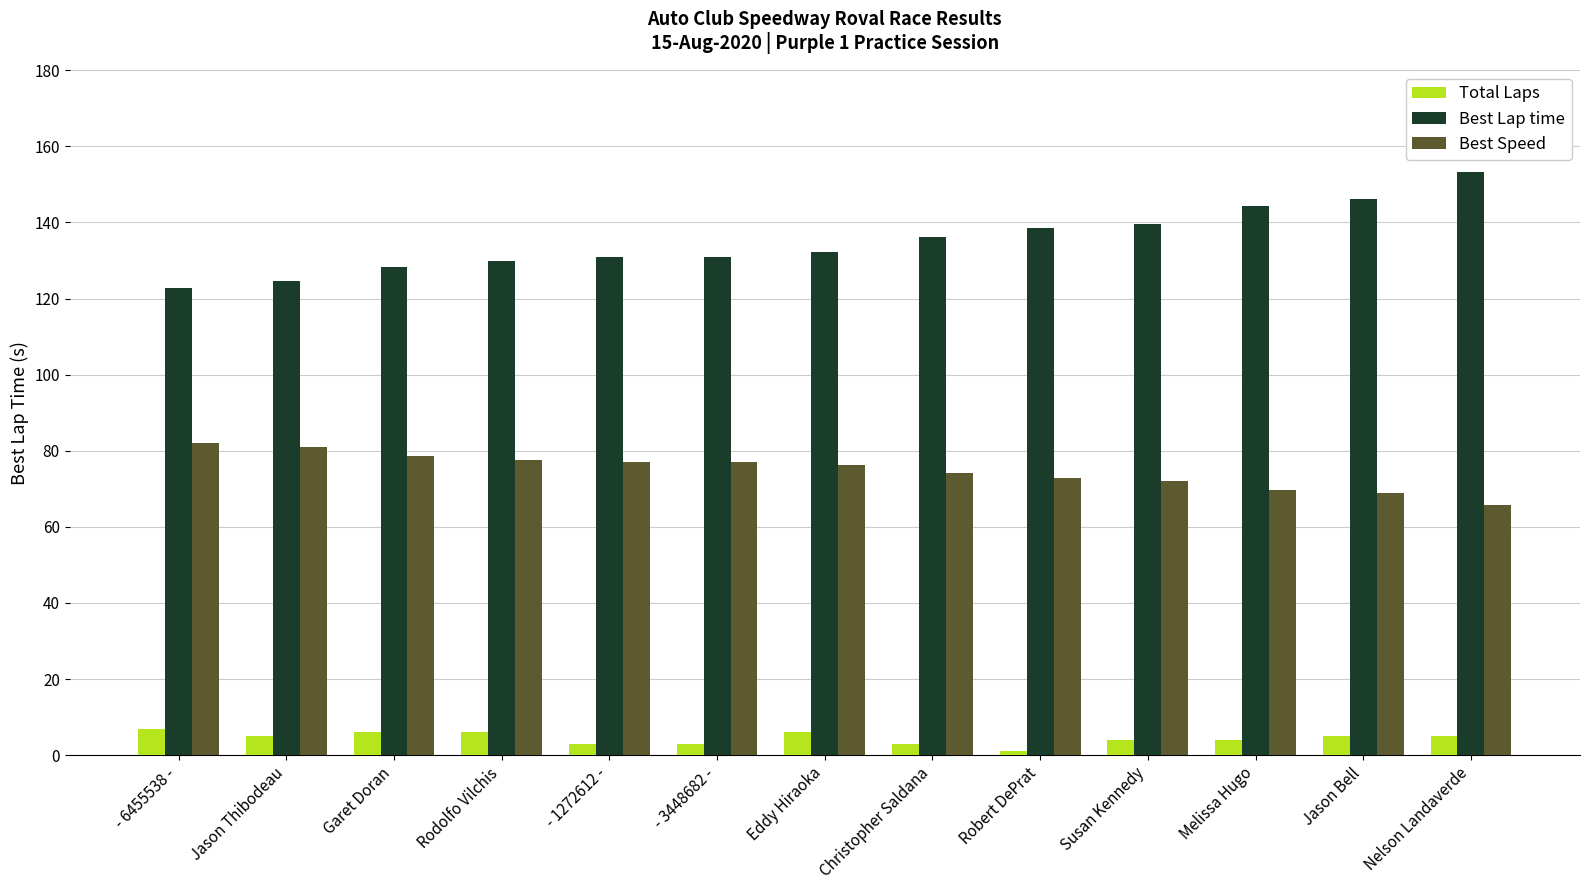

What is the sum of the Best Lap time values at - 3448682 - and Susan Kennedy?

270.5